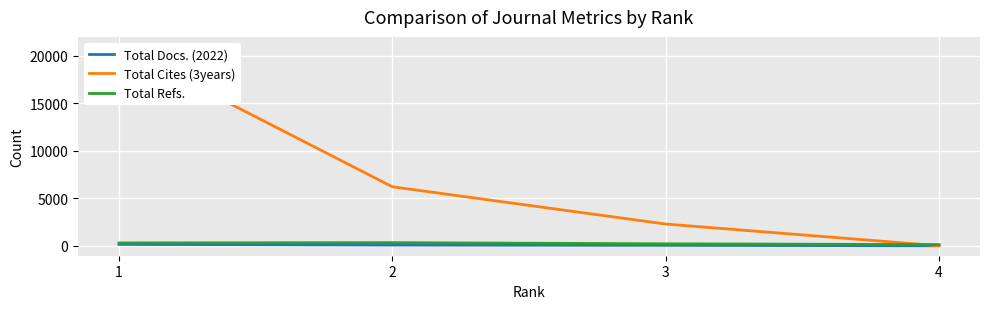

List the labels in order of Total Refs. value, smallest first.

4, 3, 1, 2